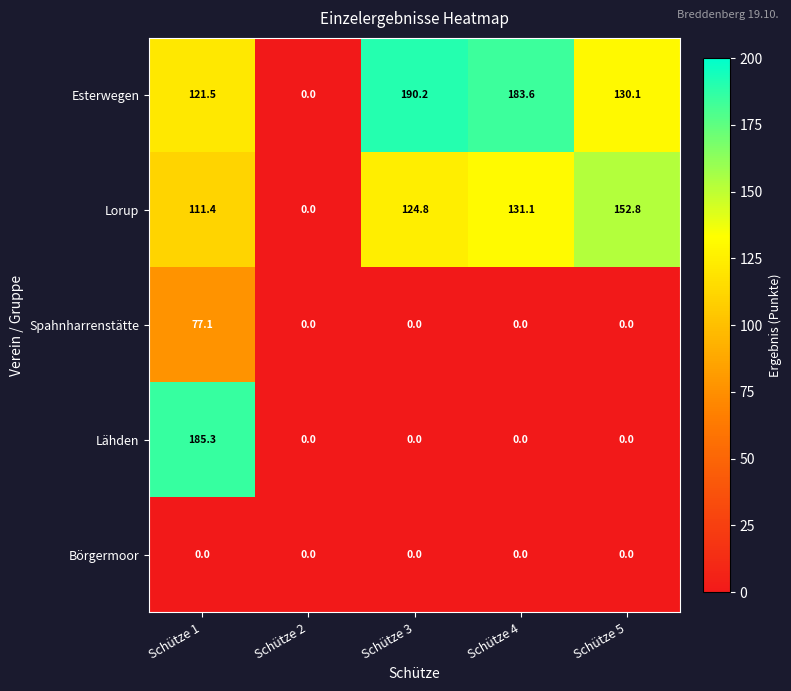

Rank the series by their maximum value, from highest to lowest.

Esterwegen, Lähden, Lorup, Spahnharrenstätte, Börgermoor